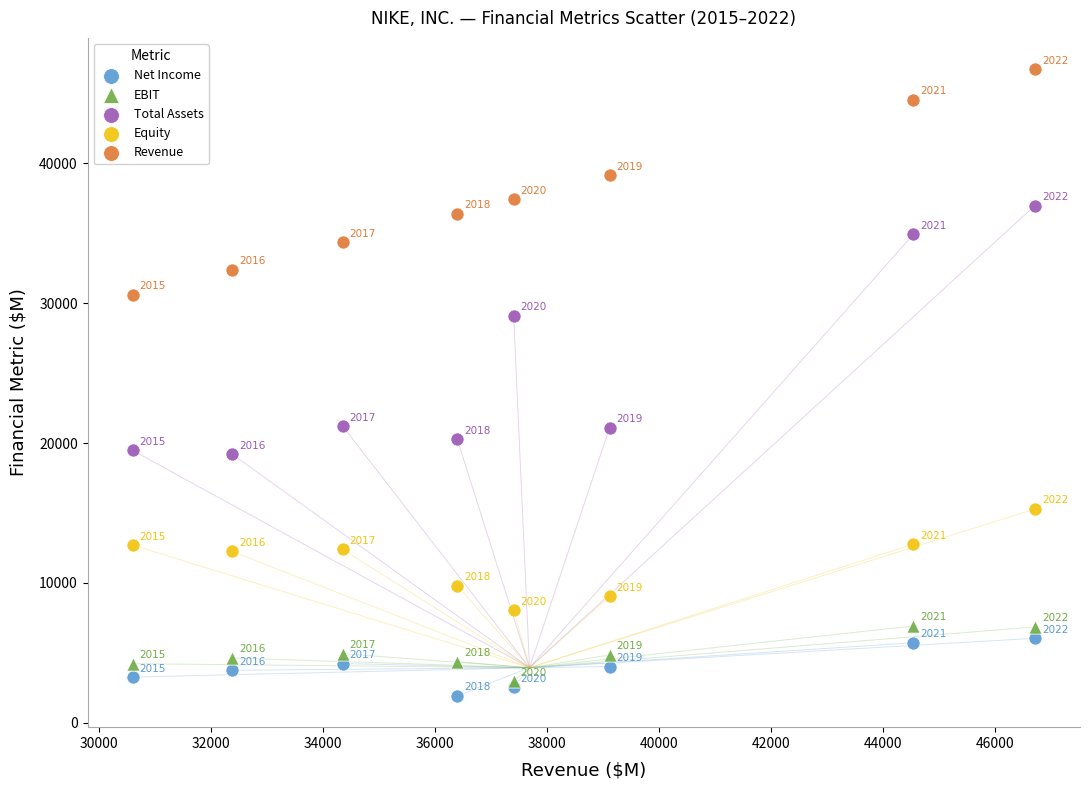

In the Net Income series, what Y value is closest to 3989?

4029